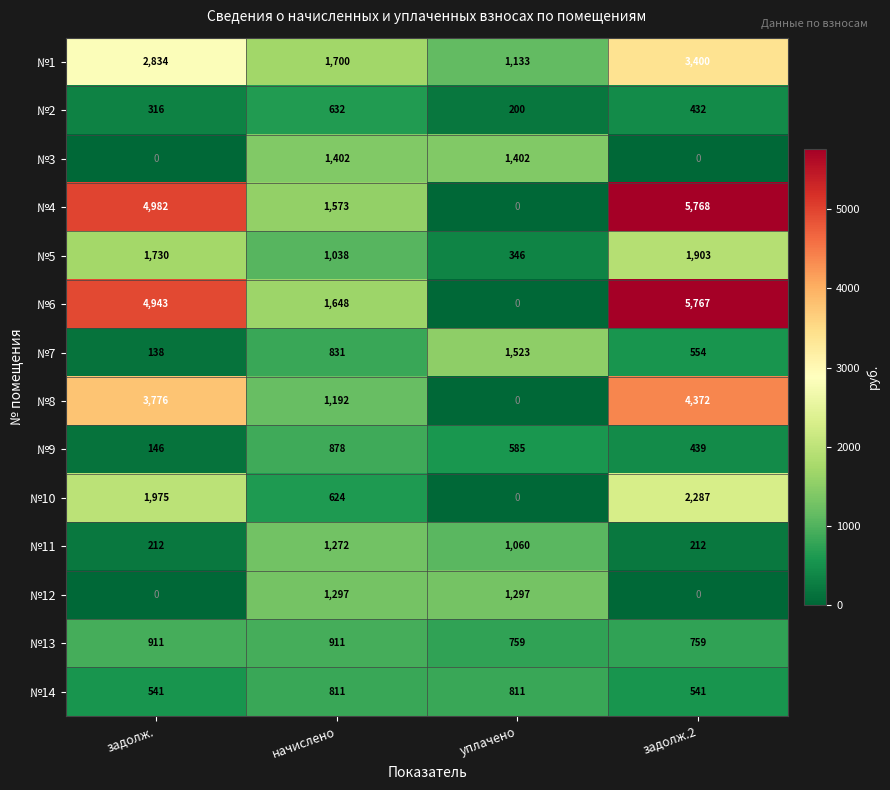

Which series has the largest range (max minus min)?

№4